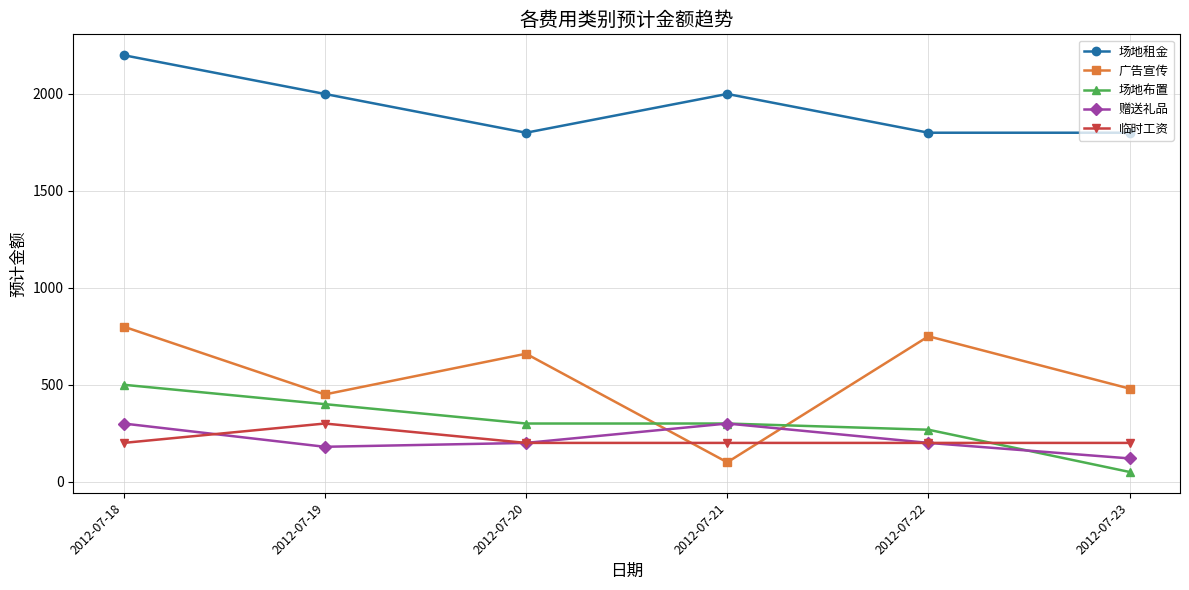

In 广告宣传, how many points are higher than both neighbors (excluding endpoints)?

2